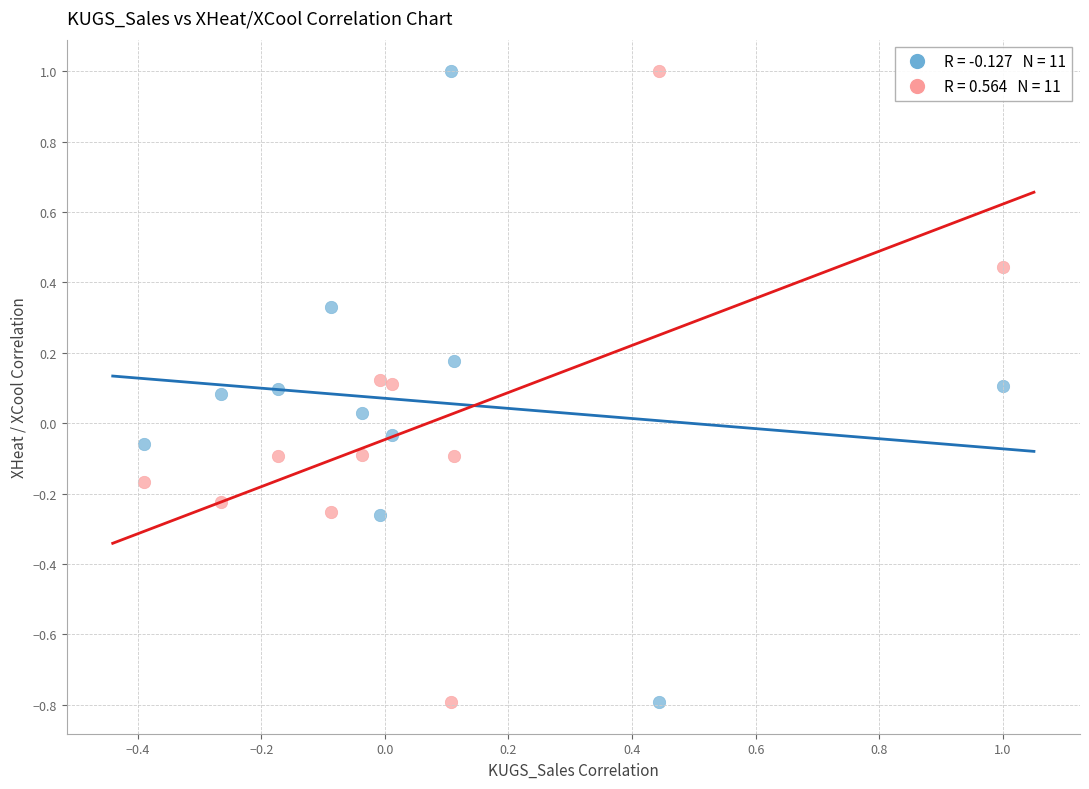

Across all data points, what is the range of X values (max minus min)?

1.4